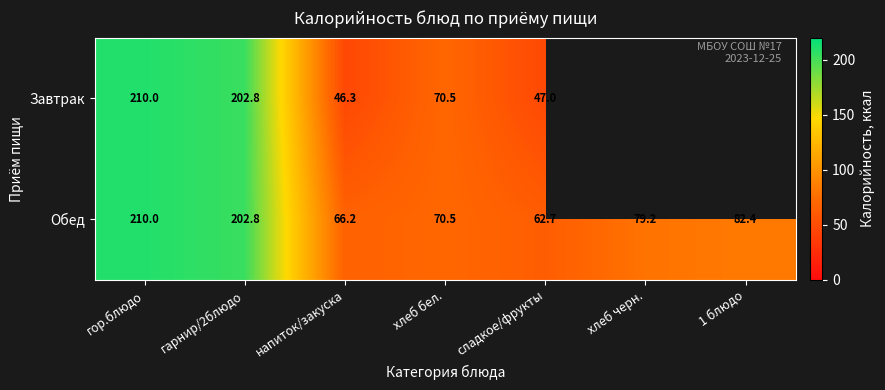

Is the value of Завтрак at сладкое/фрукты greater than the value of Обед at хлеб черн.?

No